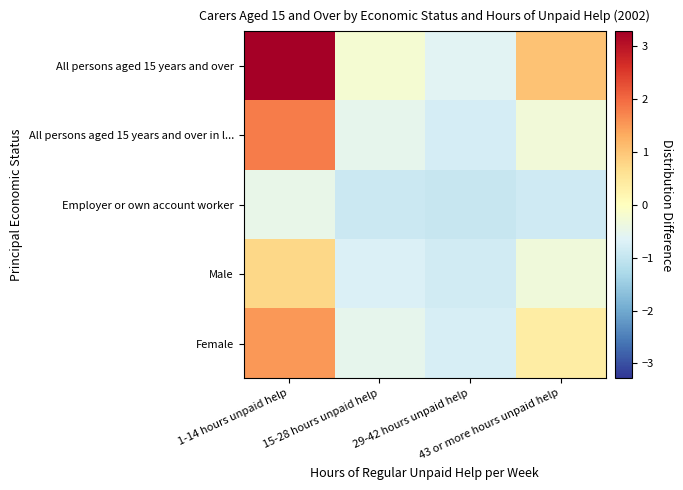

Between 43 or more hours unpaid help and 29-42 hours unpaid help, which is larger?

43 or more hours unpaid help